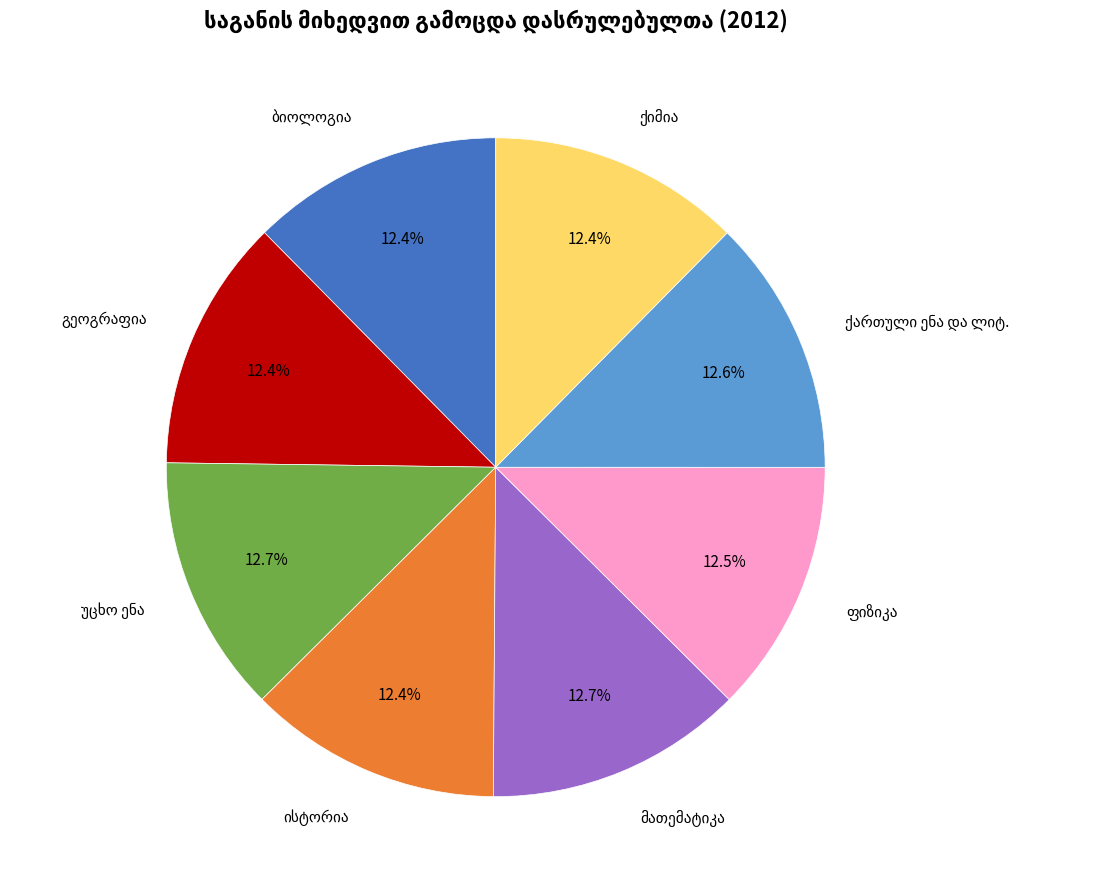

To the nearest percent, what is the average slice percentage?

12%